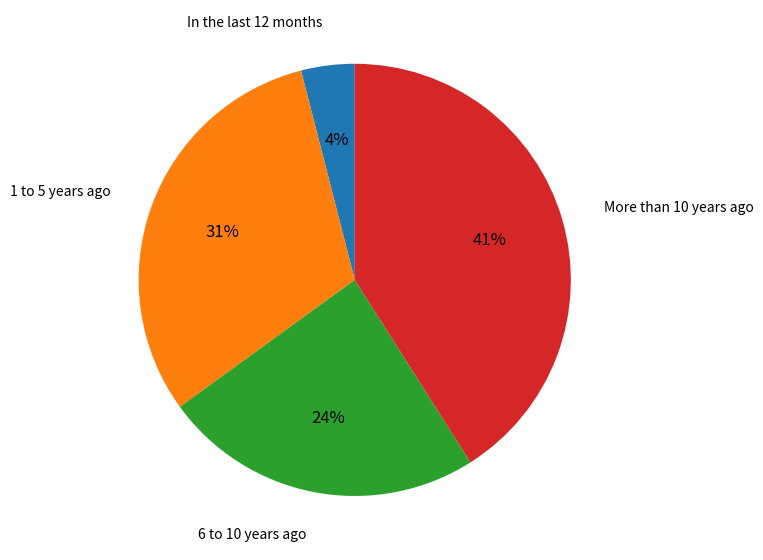

Count the number of slices in the pie.

4